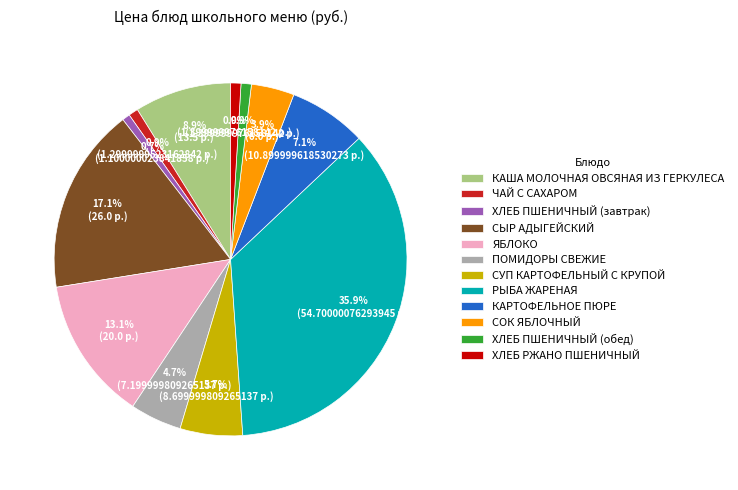

What is the largest slice in the pie chart?

РЫБА ЖАРЕНАЯ